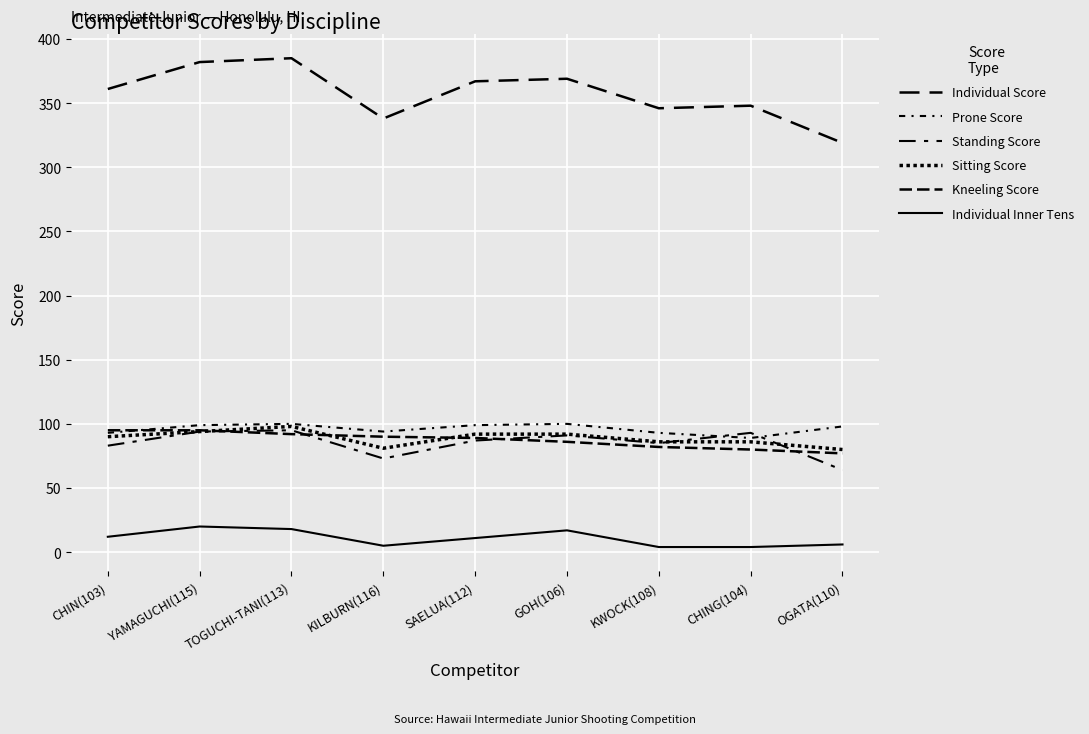

What is the value of the Sitting Score point at the 1st from the left?

90